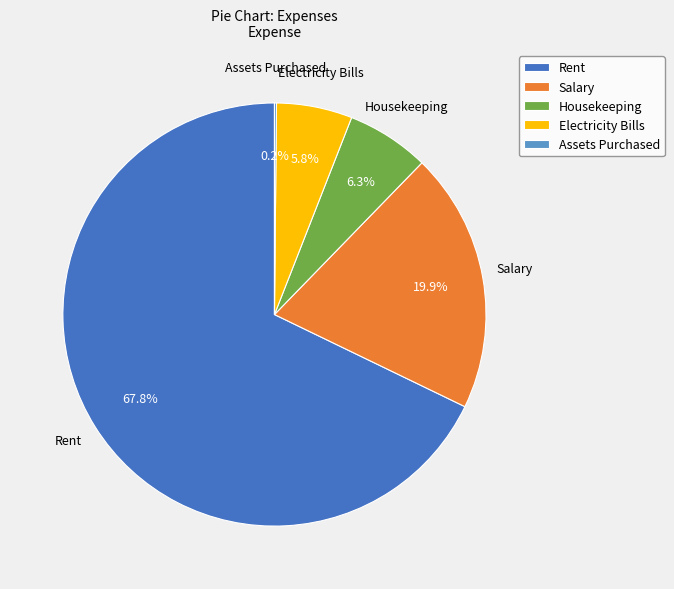

Is it true that Rent is 68% of the pie?

True